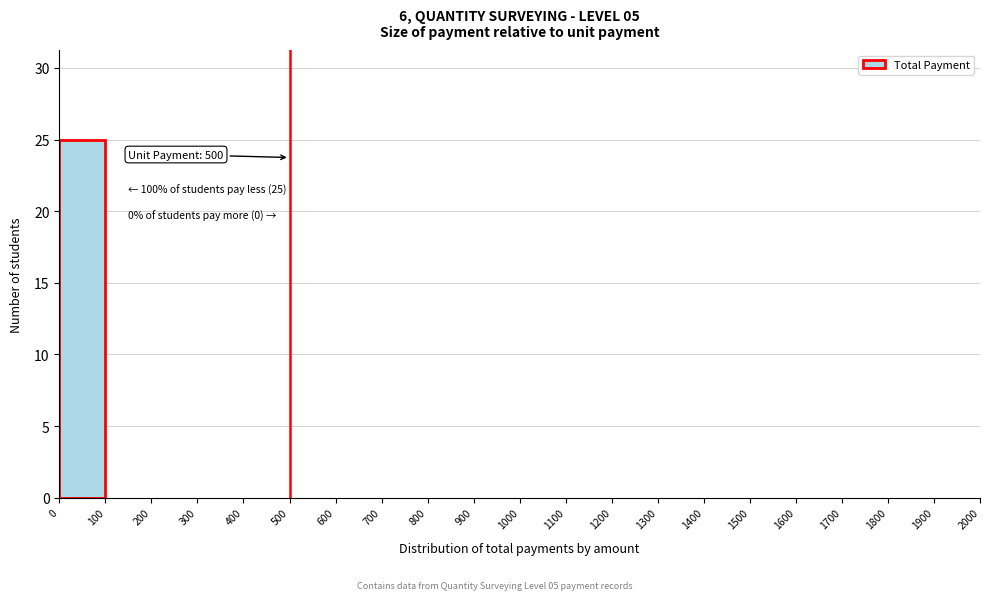

Which range on the x-axis has the tallest bar?

0 to 100